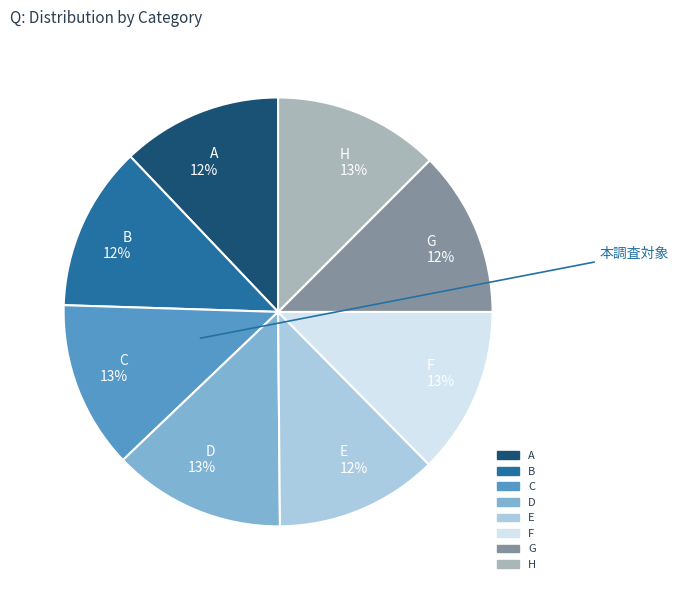

Does F represent more than half of the total?

No